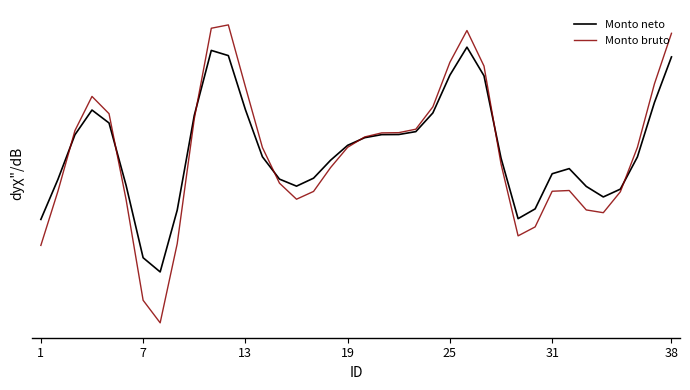

After their last crossing, which series has the higher values: Monto neto or Monto bruto?

Monto bruto